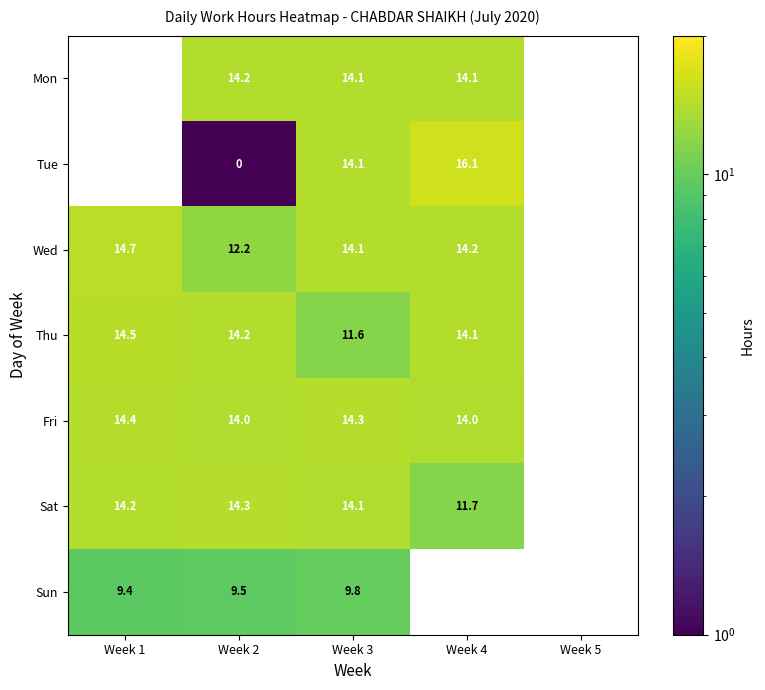

How many data points does each series have?

5